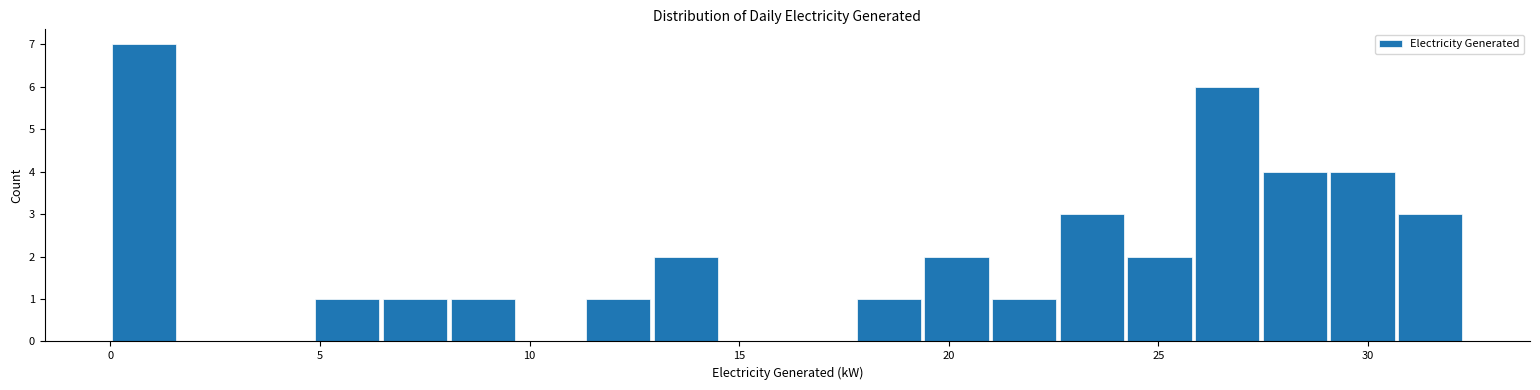

Around what value on the x-axis is the tallest bar? Give the approximate position of its centre, as read against the axis.

1.0